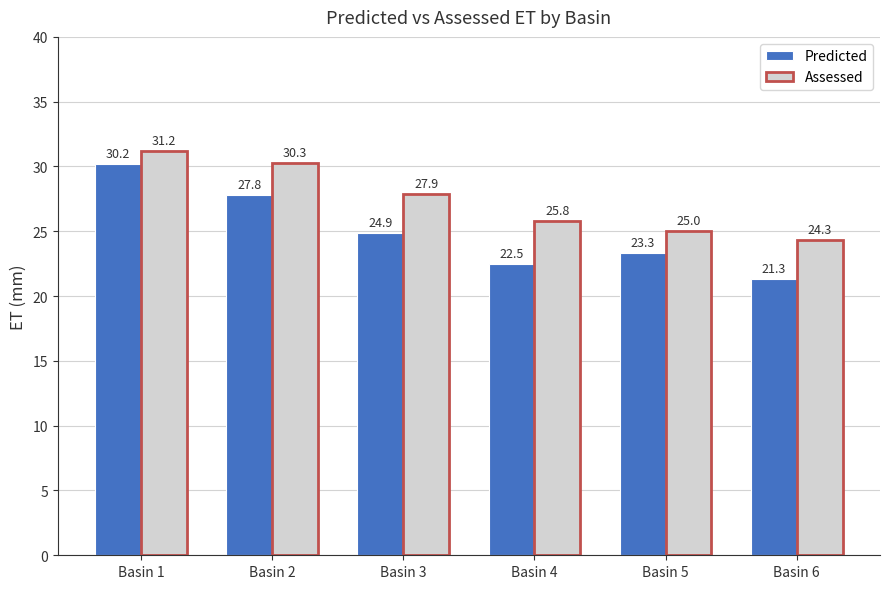

What are all the series names shown in the legend?

Predicted, Assessed